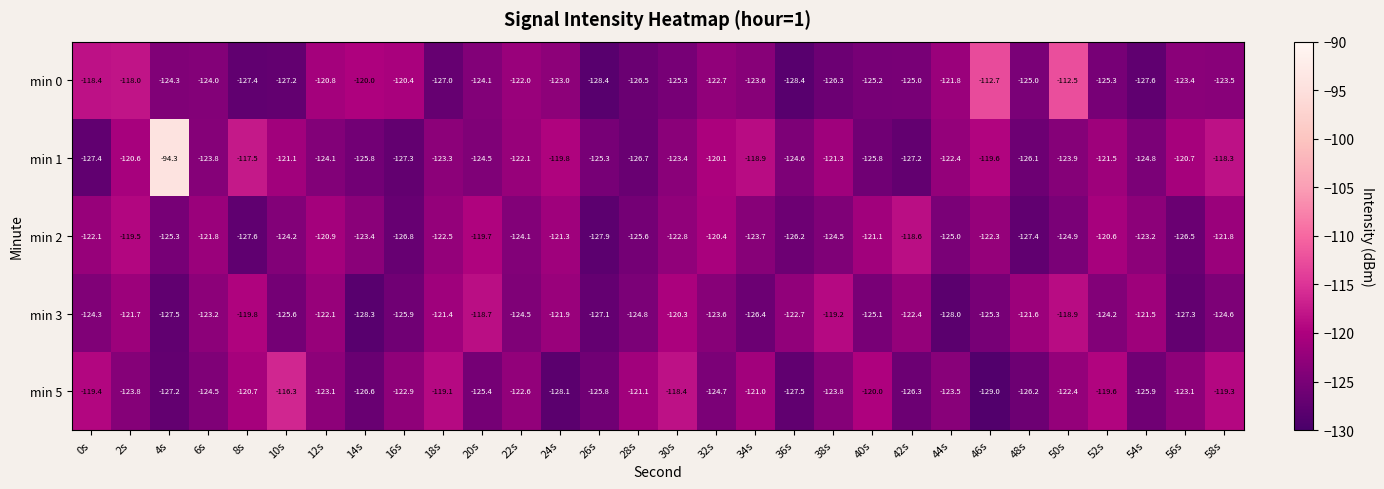

List the series in order of their peak value, lowest first.

min 3, min 2, min 5, min 0, min 1